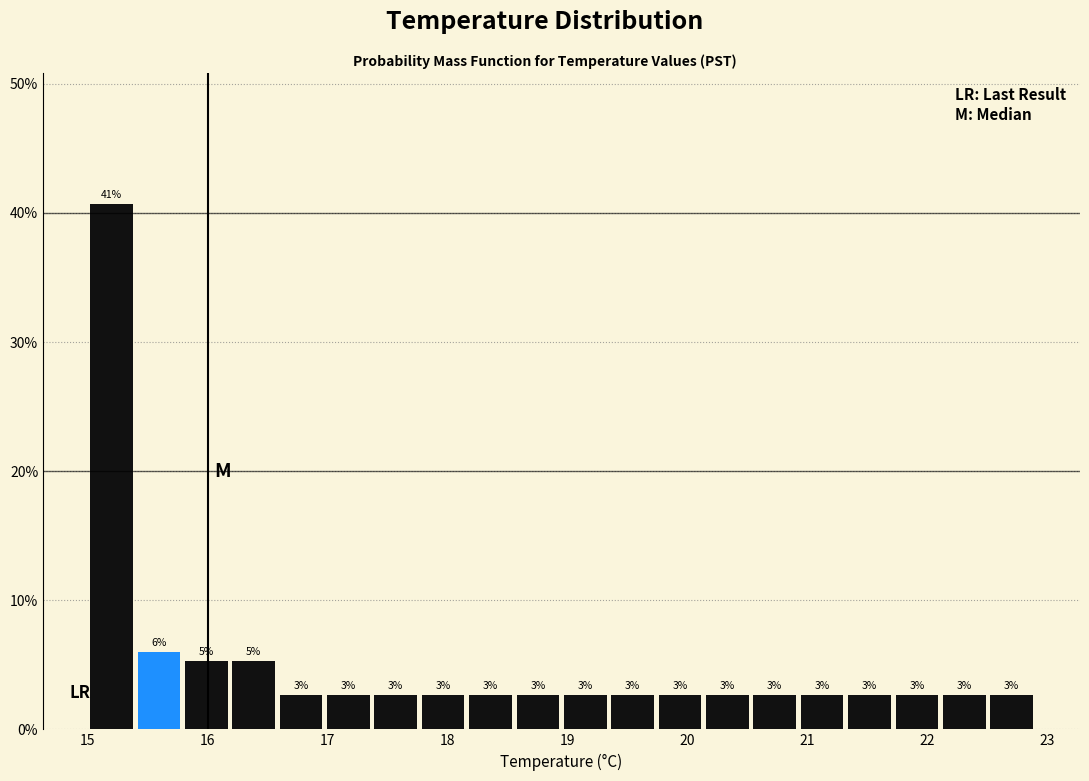

Read against the x-axis, roughly where is the centre of the tallest bar?

15.2